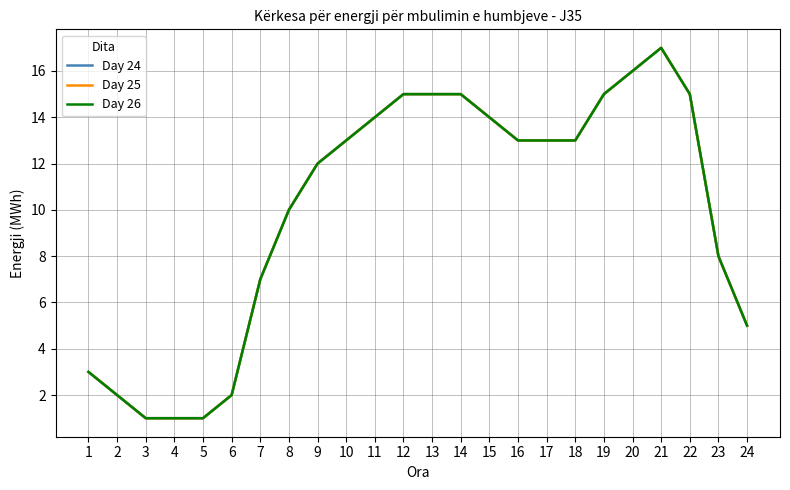

What is the sum of all Day 24 values?

240